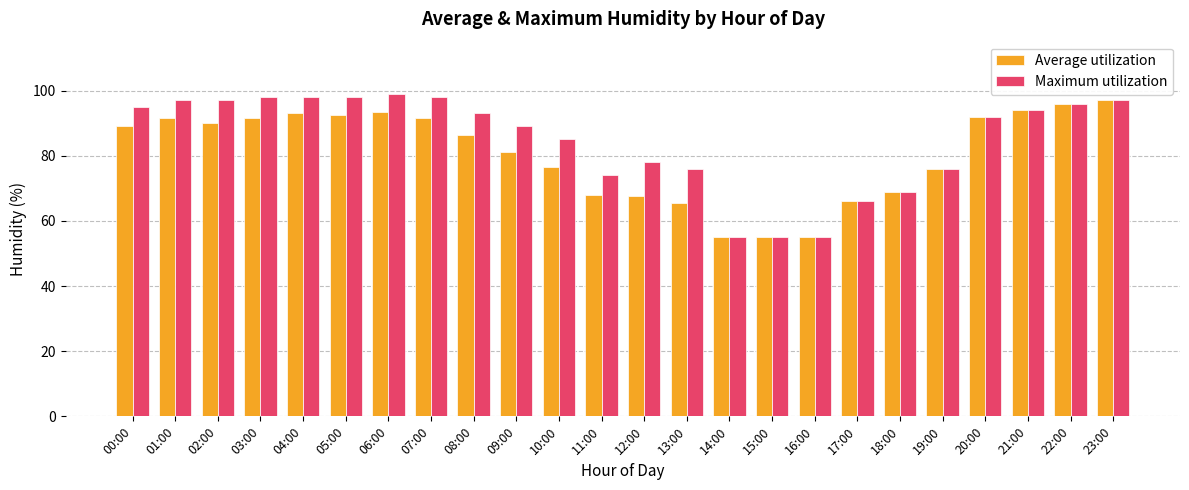

What is the smallest value displayed?

55.0